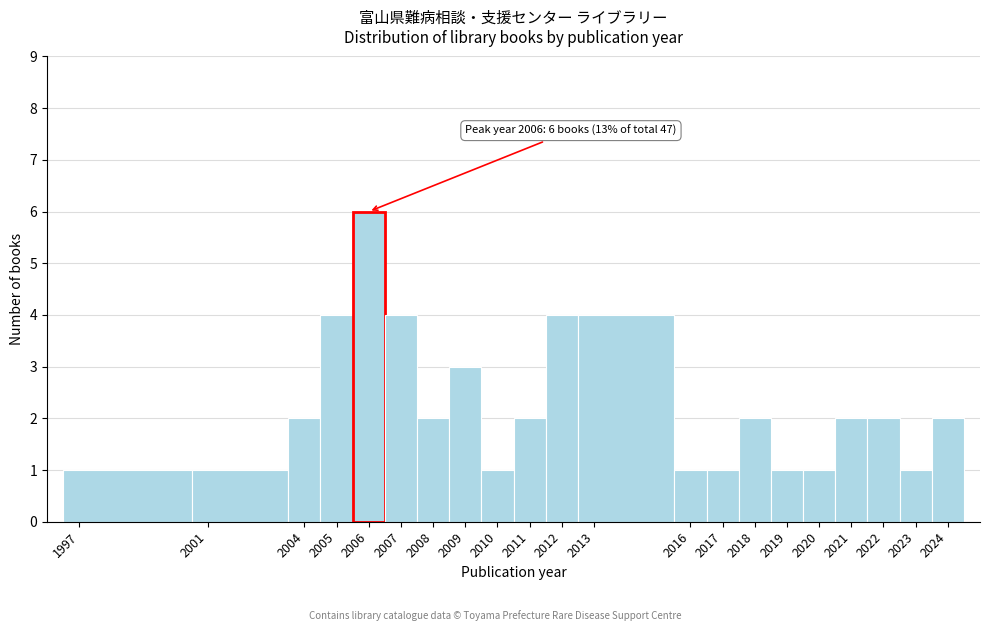

Which range on the x-axis has the tallest bar?

2005.5 to 2006.5